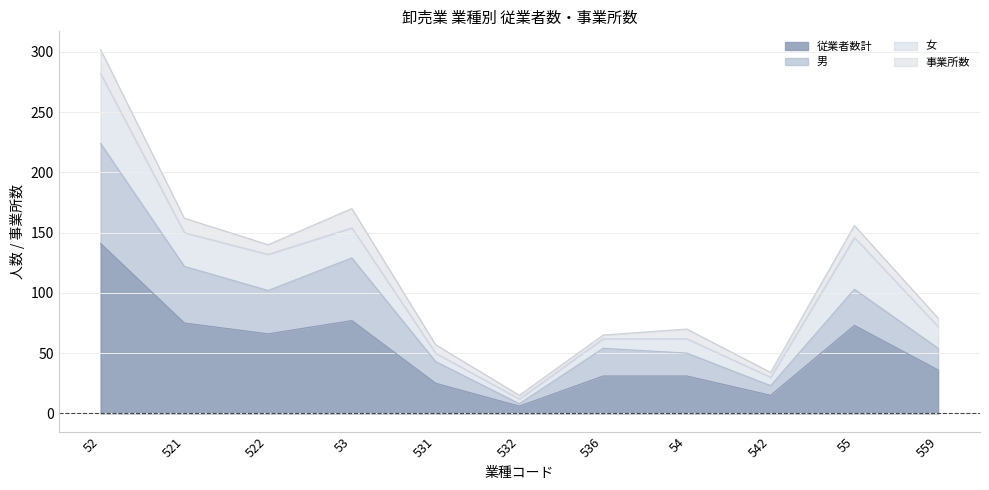

What is the sum of the 従業者数計 values at 54 and 559?

67